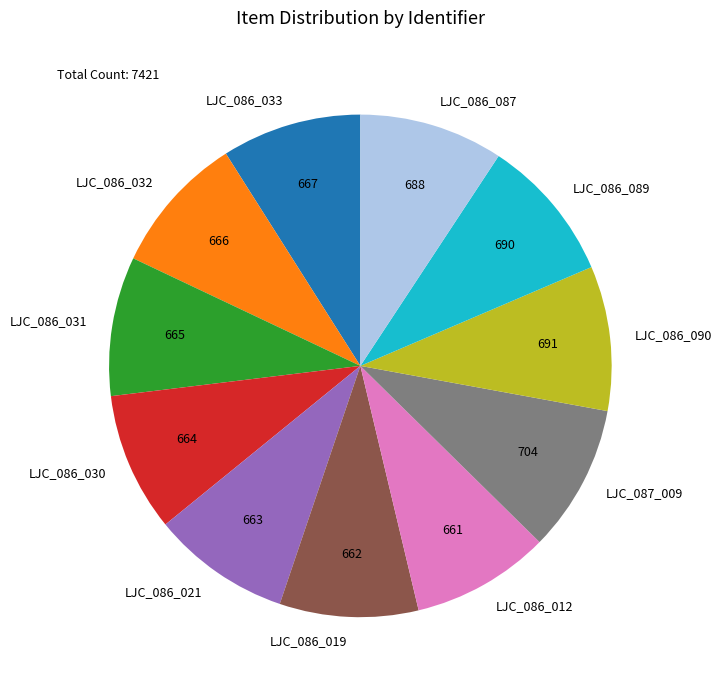

Between LJC_086_032 and LJC_087_009, which is larger?

LJC_087_009